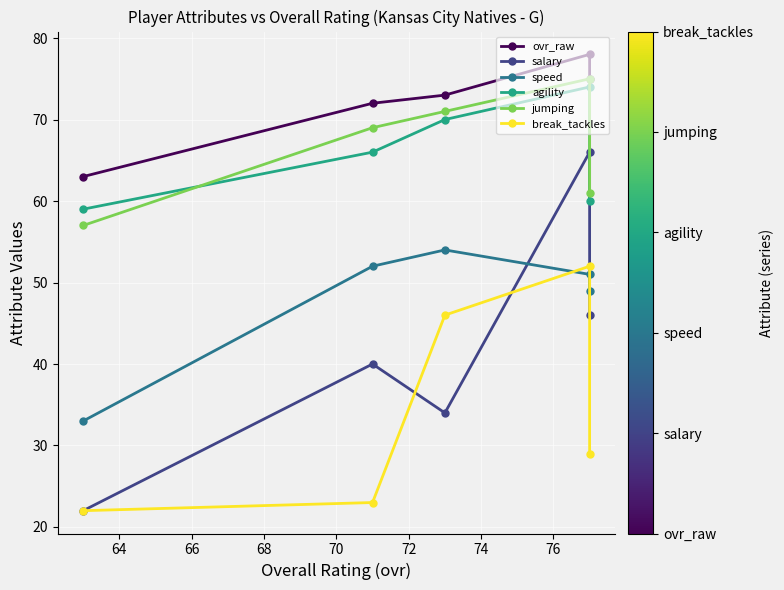

What is the greatest value displayed?

78